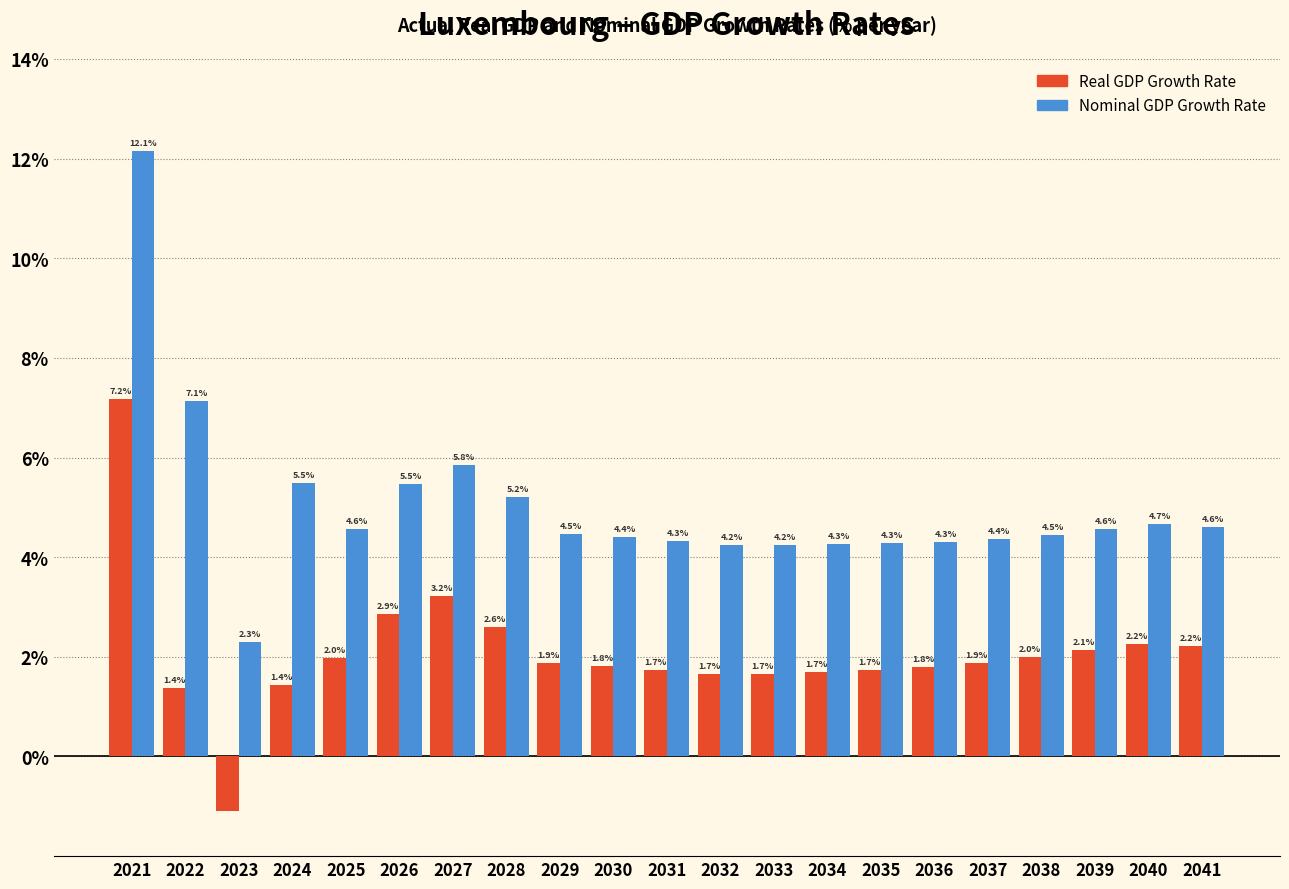

Reading left to right, list all the values displayed in this chart.

Real GDP Growth Rate: 2021=7.2	2022=1.4	2023=-1.1	2024=1.4	2025=2.0	2026=2.9	2027=3.2	2028=2.6	2029=1.9	2030=1.8	2031=1.7	2032=1.7	2033=1.7	2034=1.7	2035=1.7	2036=1.8	2037=1.9	2038=2.0	2039=2.1	2040=2.2	2041=2.2
Nominal GDP Growth Rate: 2021=12.1	2022=7.1	2023=2.3	2024=5.5	2025=4.6	2026=5.5	2027=5.8	2028=5.2	2029=4.5	2030=4.4	2031=4.3	2032=4.2	2033=4.2	2034=4.3	2035=4.3	2036=4.3	2037=4.4	2038=4.5	2039=4.6	2040=4.7	2041=4.6